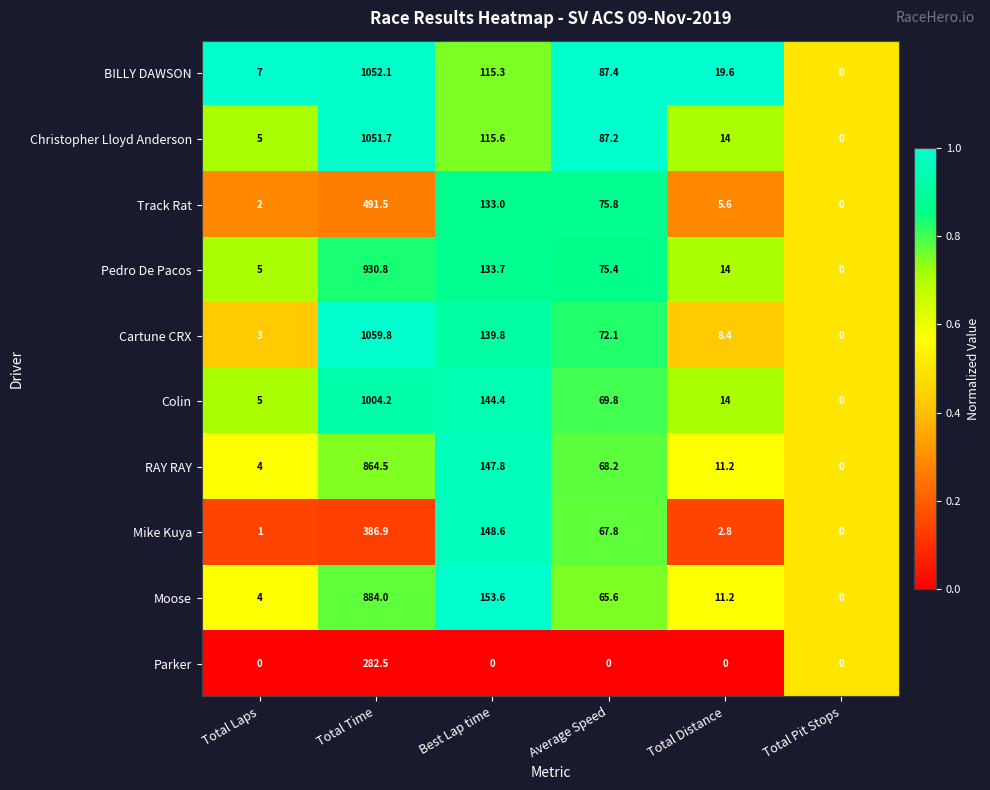

Rank the series by their maximum value, from lowest to highest.

Parker, Mike Kuya, Track Rat, RAY RAY, Moose, Pedro De Pacos, Colin, Christopher Lloyd Anderson, BILLY DAWSON, Cartune CRX